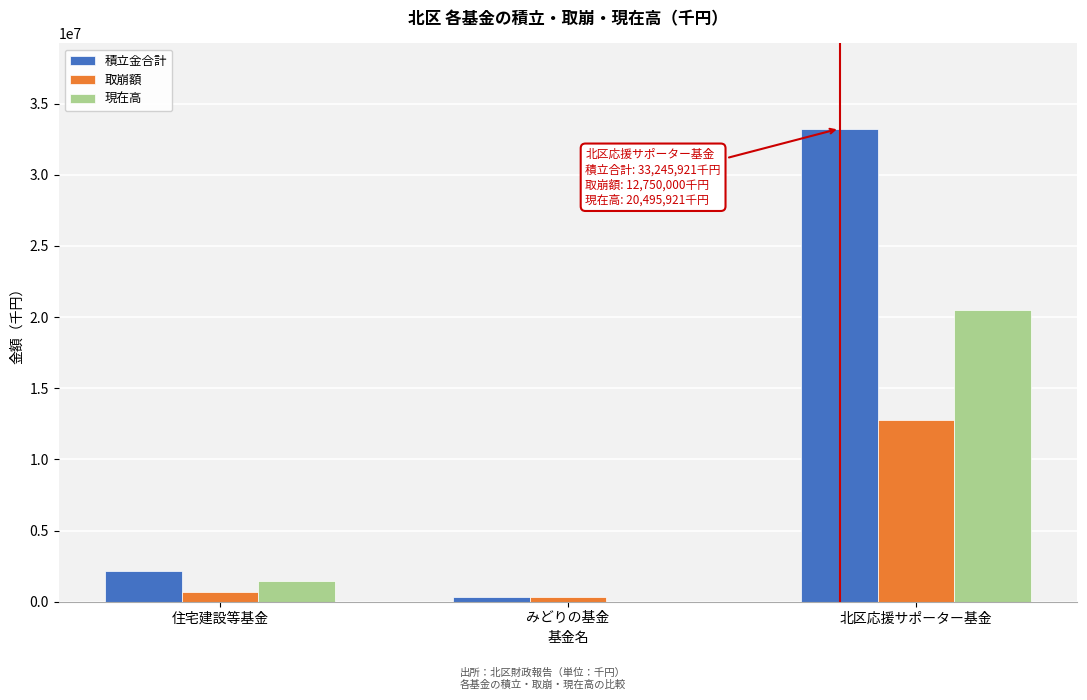

Reading right to left, what are all the values shown in this chart?

積立金合計: 北区応援サポーター基金=33245921	みどりの基金=314670	住宅建設等基金=2150144
取崩額: 北区応援サポーター基金=12750000	みどりの基金=314670	住宅建設等基金=681481
現在高: 北区応援サポーター基金=20495921	みどりの基金=0	住宅建設等基金=1468663